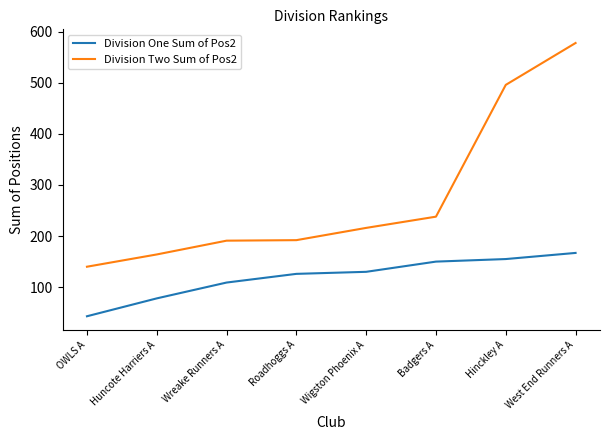

True or false: Division Two Sum of Pos2 and Division One Sum of Pos2 intersect in this chart.

False